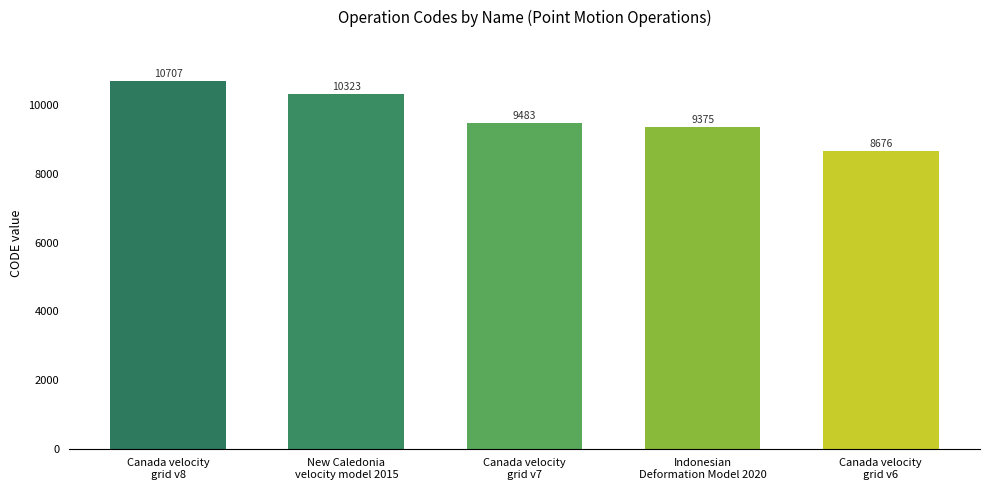

List the labels in order of value, largest first.

Canada velocity
grid v8, New Caledonia
velocity model 2015, Canada velocity
grid v7, Indonesian
Deformation Model 2020, Canada velocity
grid v6